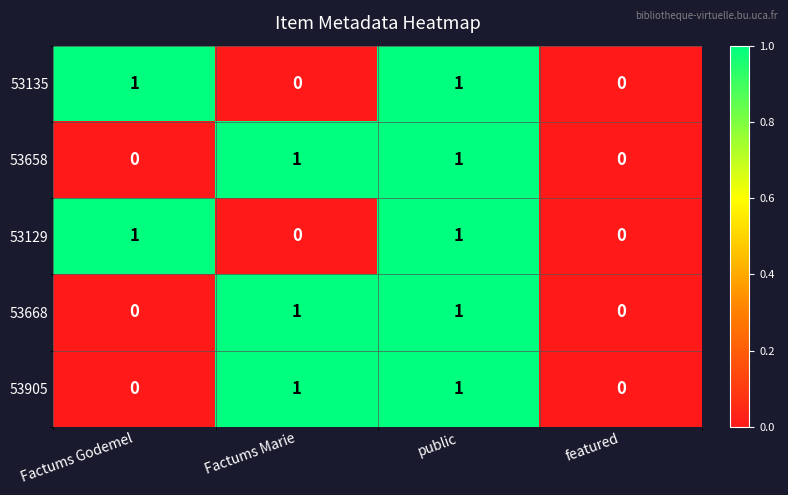

How many 53129 values are between 0 and 1?

4